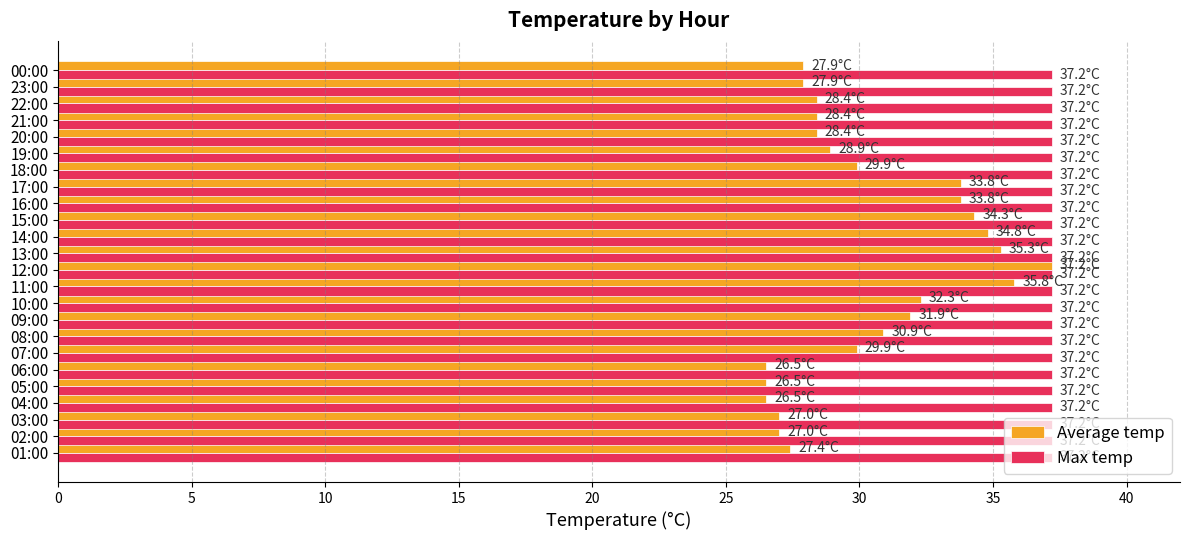

What is the average value of the Max temp series?

37.2